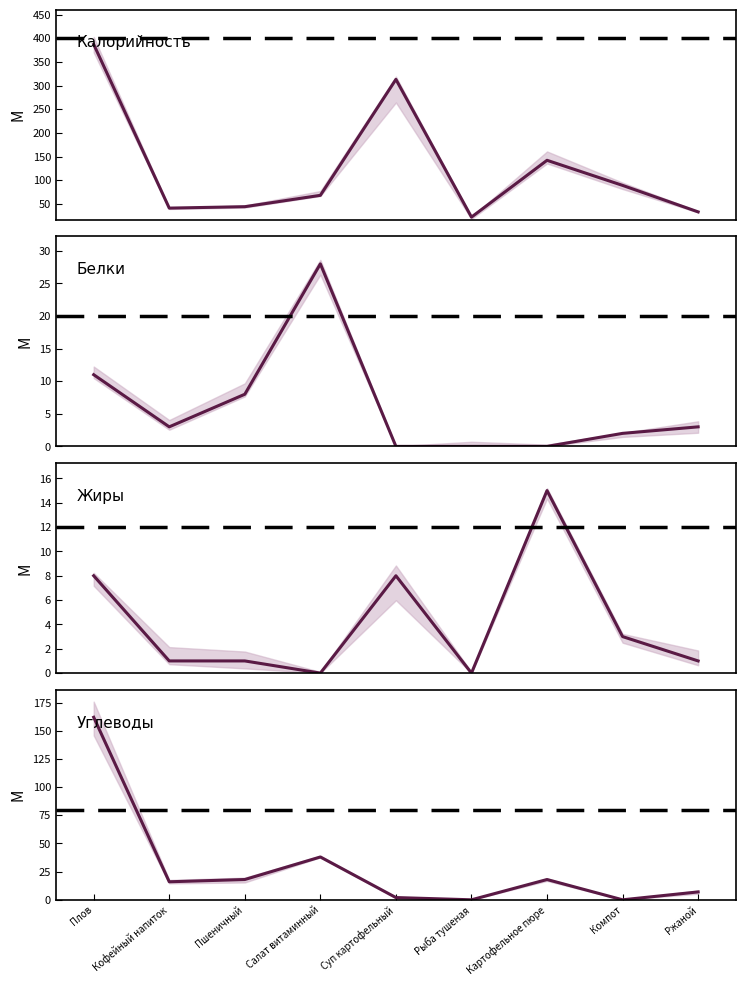

Is it true that the value at Кофейный напиток is 72?

False